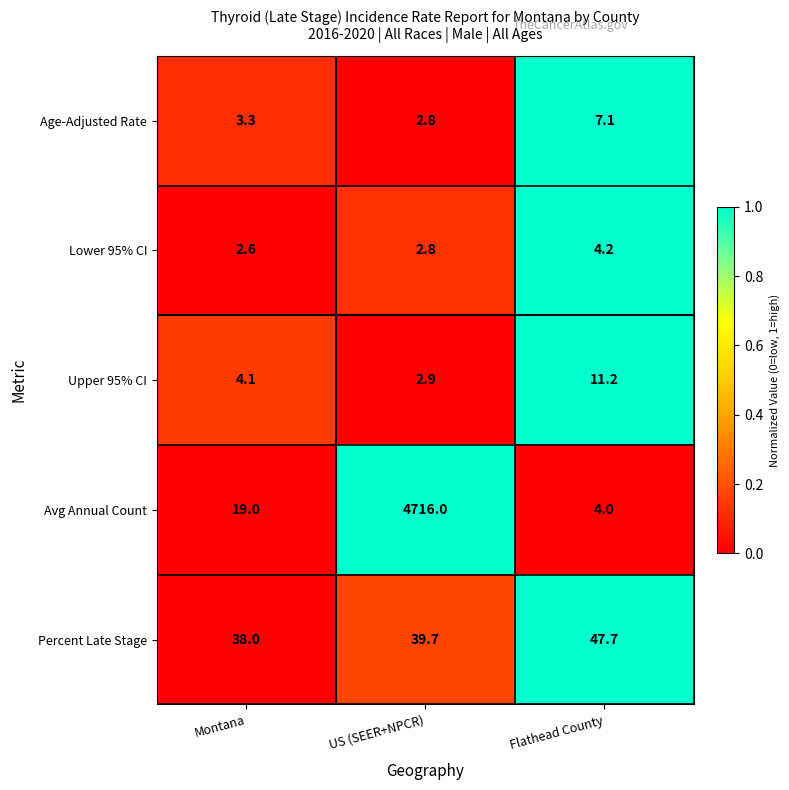

Which series changed the most between Montana and Flathead County?

Avg Annual Count